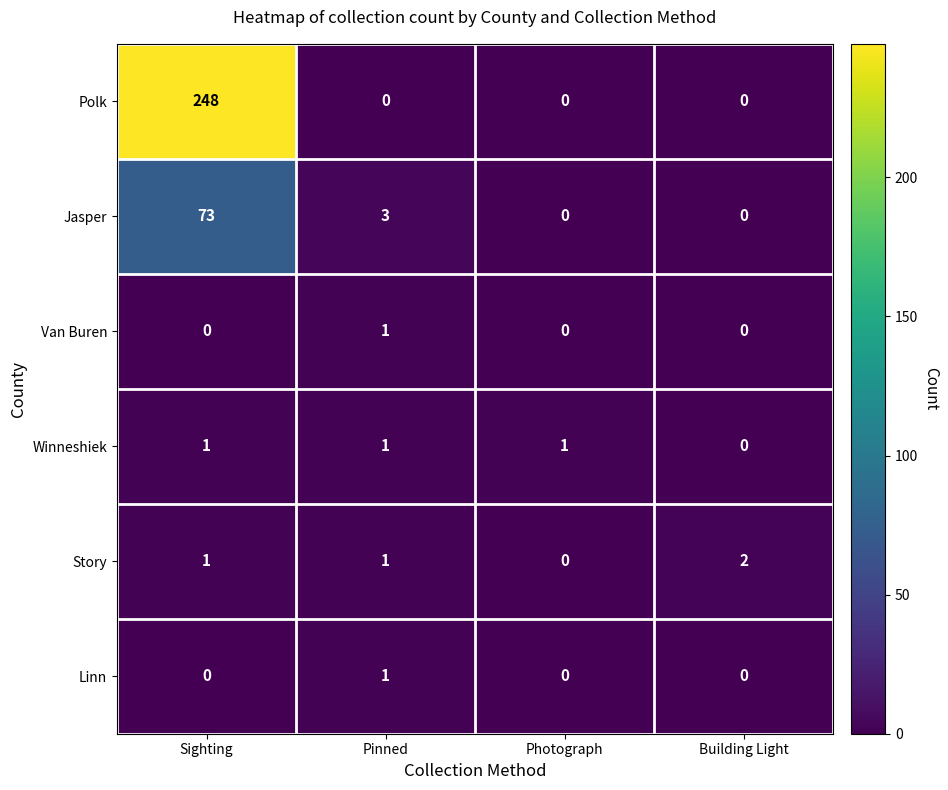

How many data points does each series have?

4